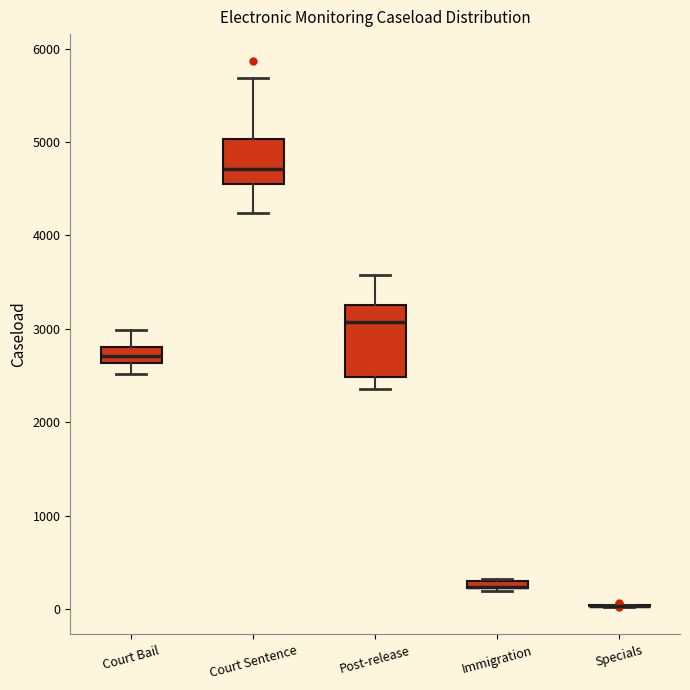

Comparing the boxes themselves (not the whiskers), which one is the tallest?

Post-release